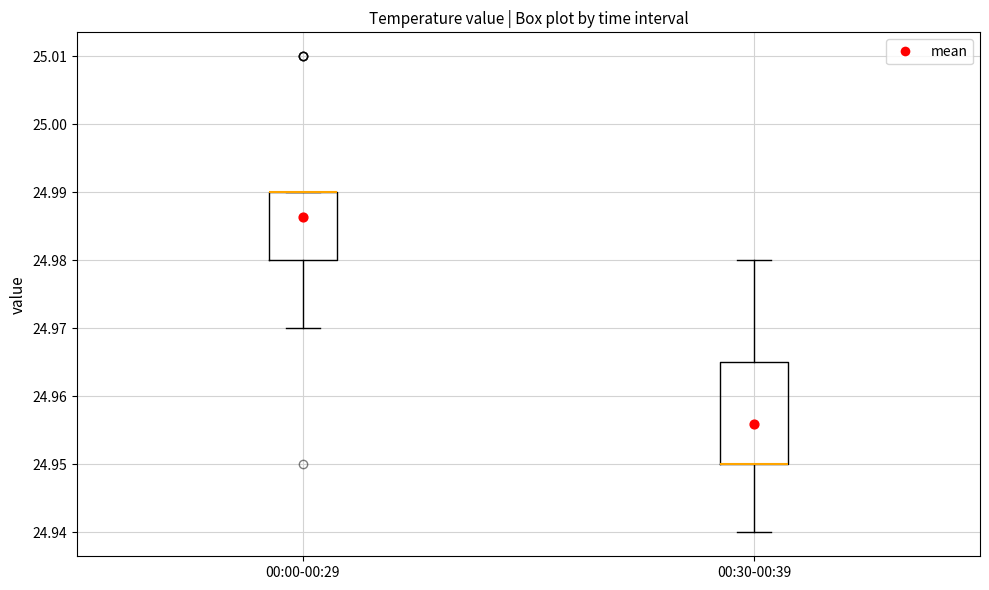

Comparing the boxes themselves (not the whiskers), which one is the tallest?

00:30-00:39